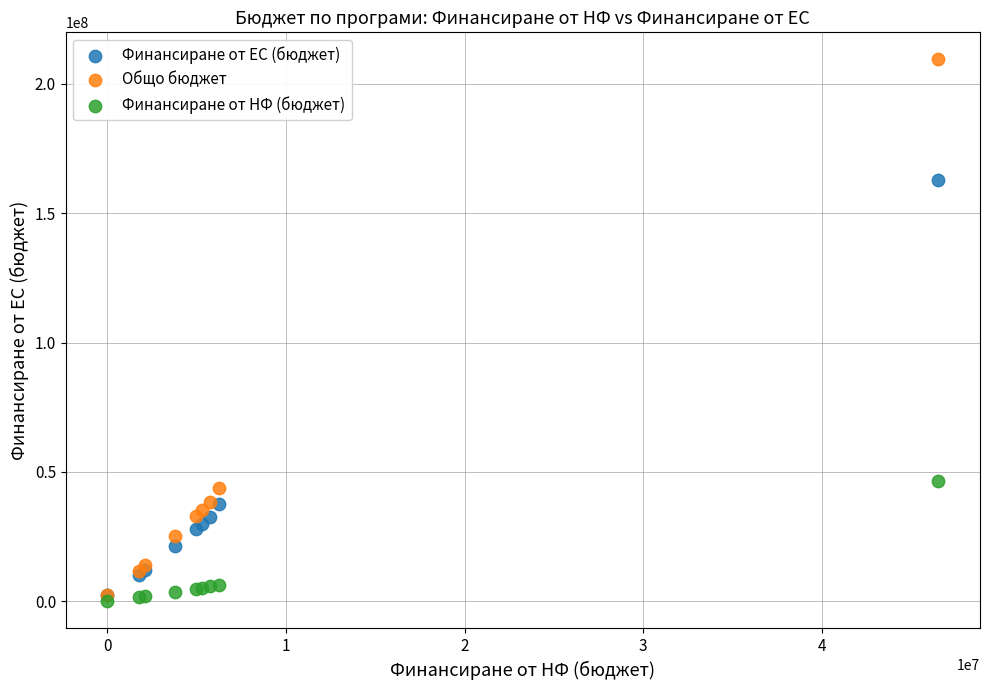

In the Общо бюджет series, what Y value is closest to 105995969?

43979444.7